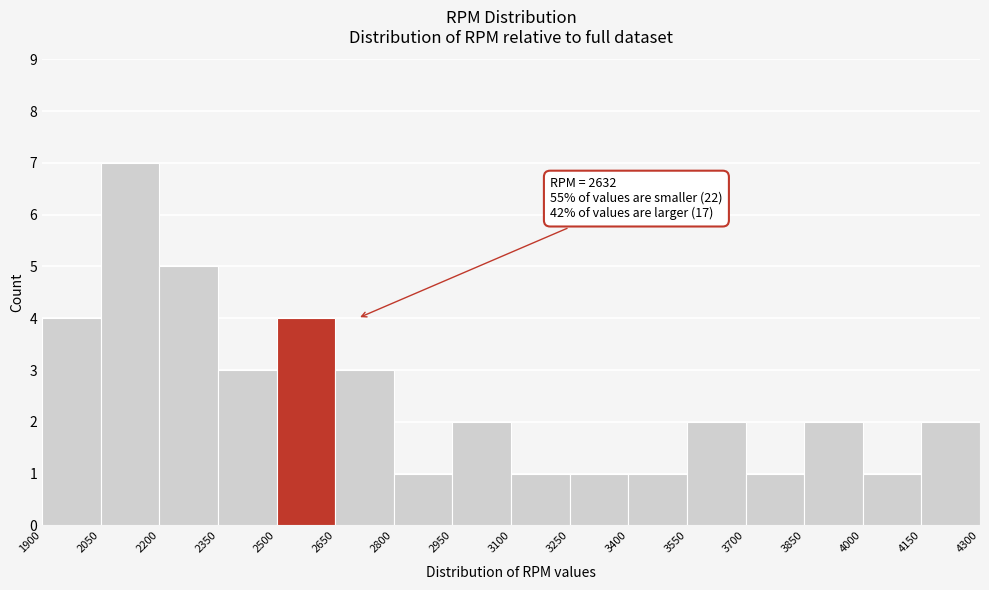

Over which range of the x-axis is the bar tallest?

2050 to 2200